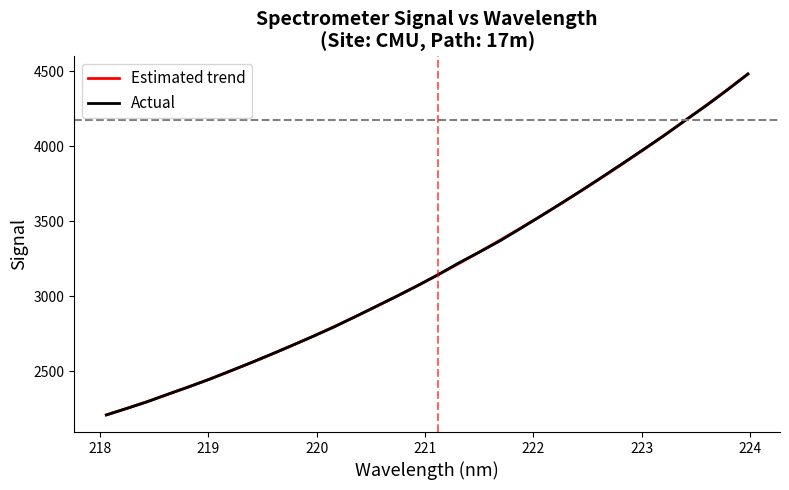

What is the average value of the Actual series?

3190.5